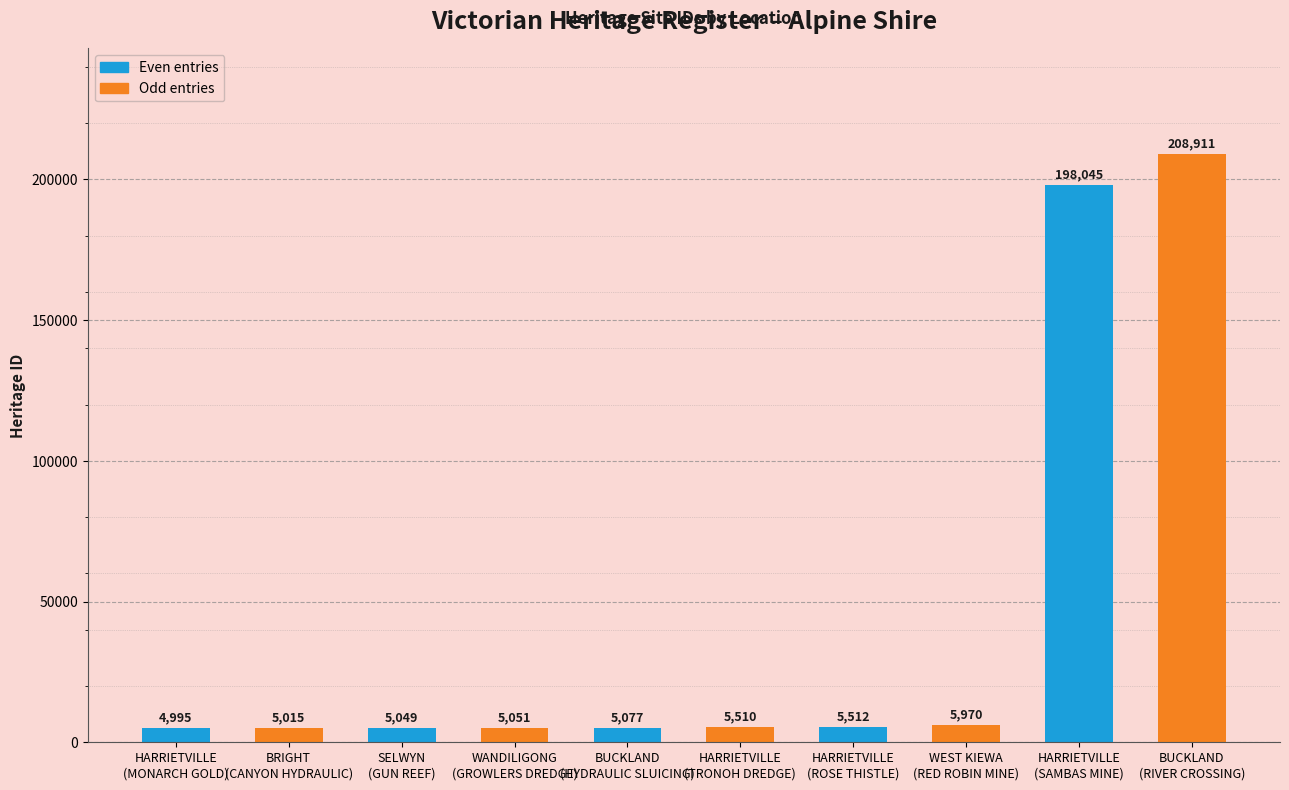

Are the bars horizontal?

No